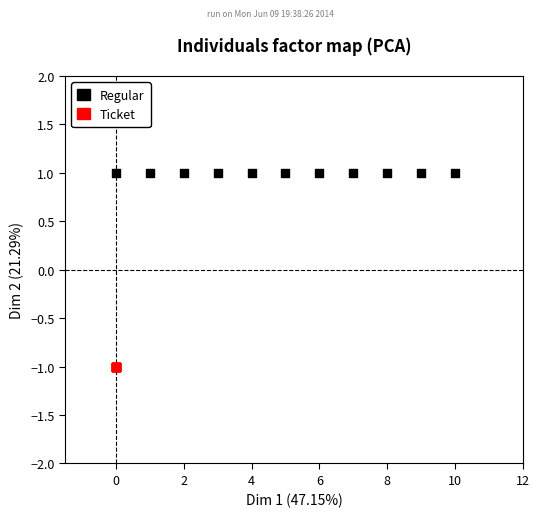

Which series contains the highest Y value?

Regular